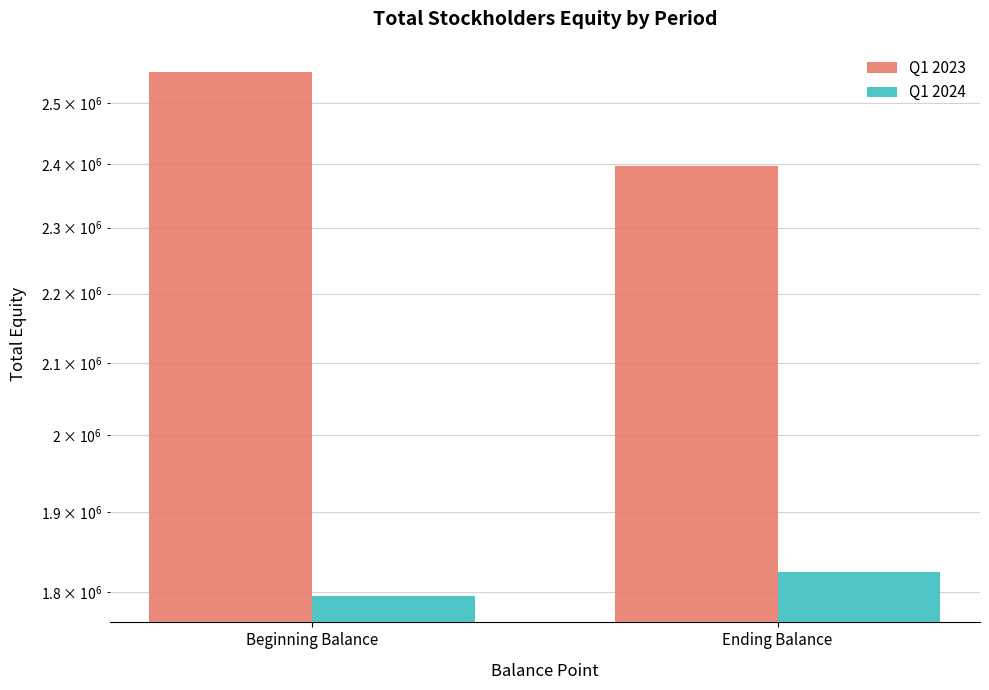

What is the label of the 2nd bar from the left?

Ending Balance